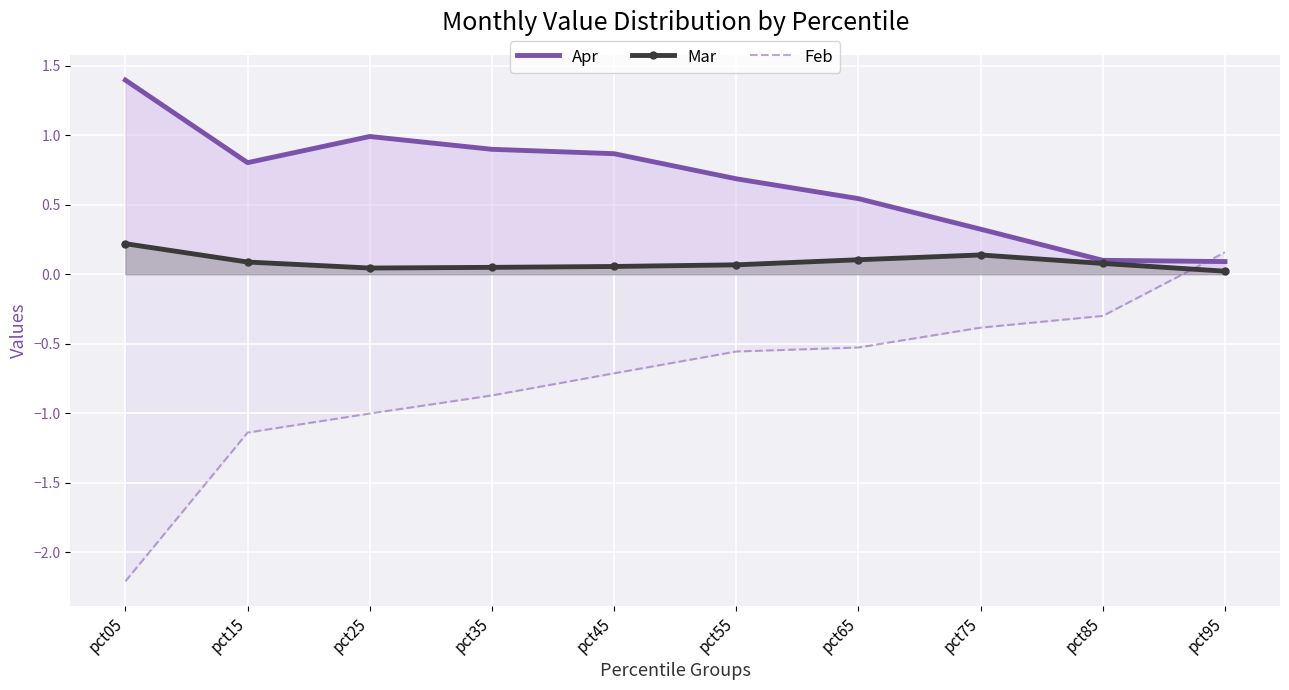

Where do Mar and Feb first cross each other?

pct85 and pct95